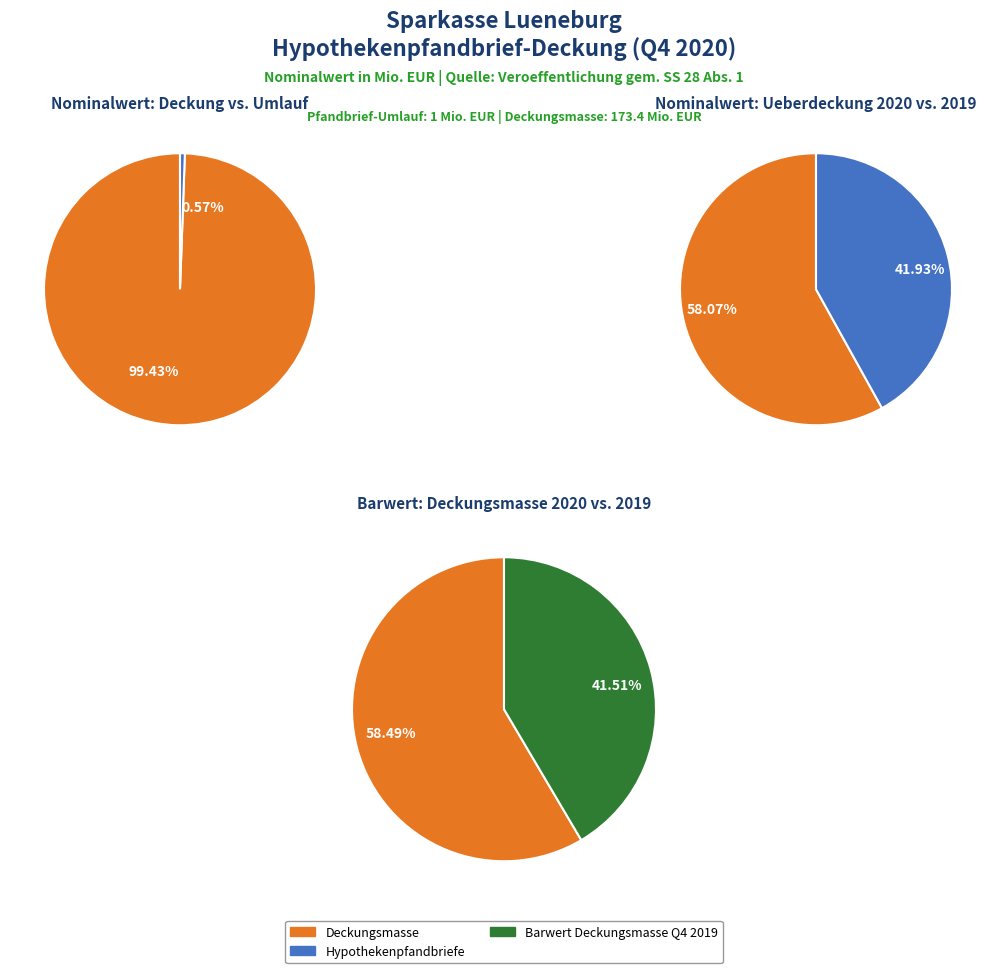

Which series has the widest spread of values?

Hypothekenpfandbriefe (Q4 2020)